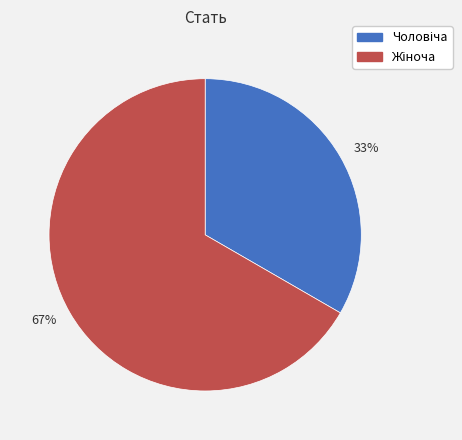

Is there any slice that represents more than half of the pie?

Yes